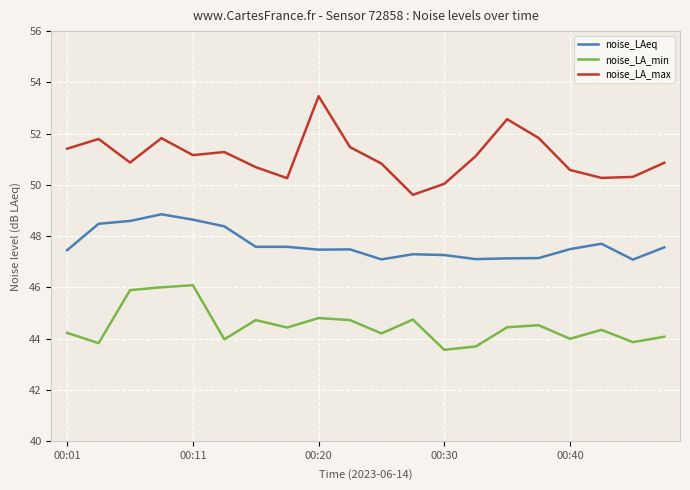

How many lines are shown in the chart?

3